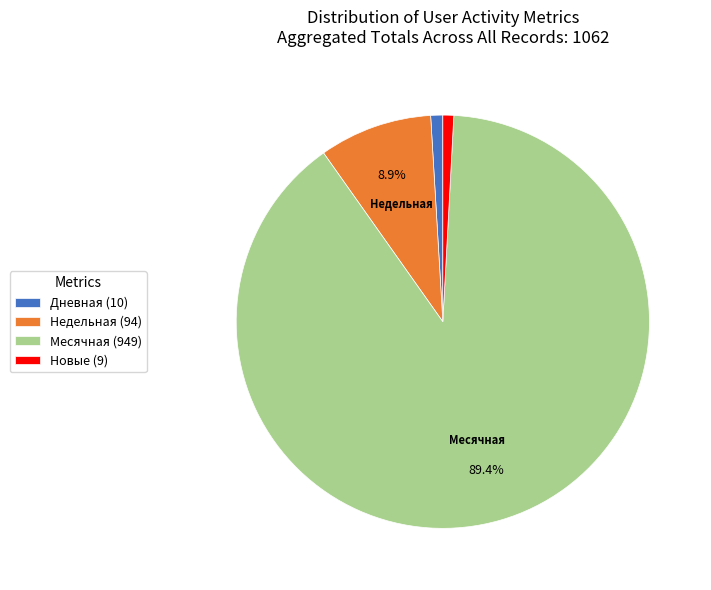

Does any single category account for the majority?

Yes